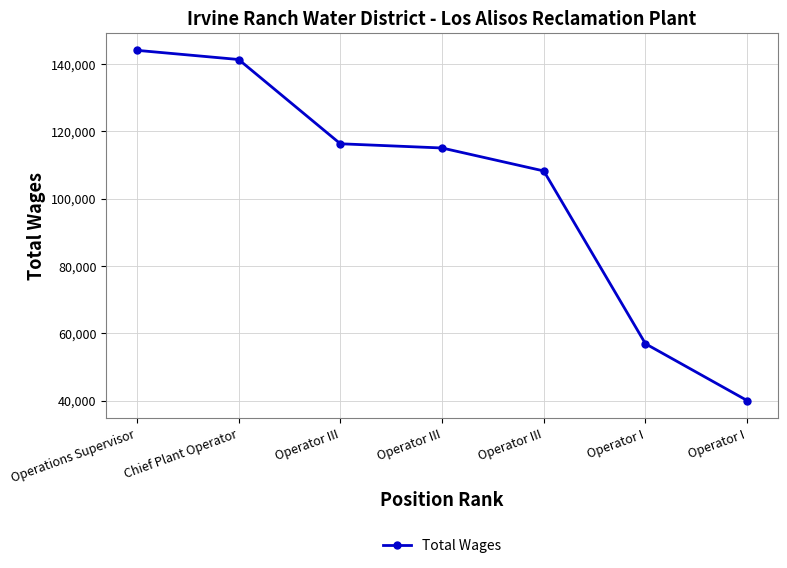

What is the label of the 6th point from the left?

Operator I